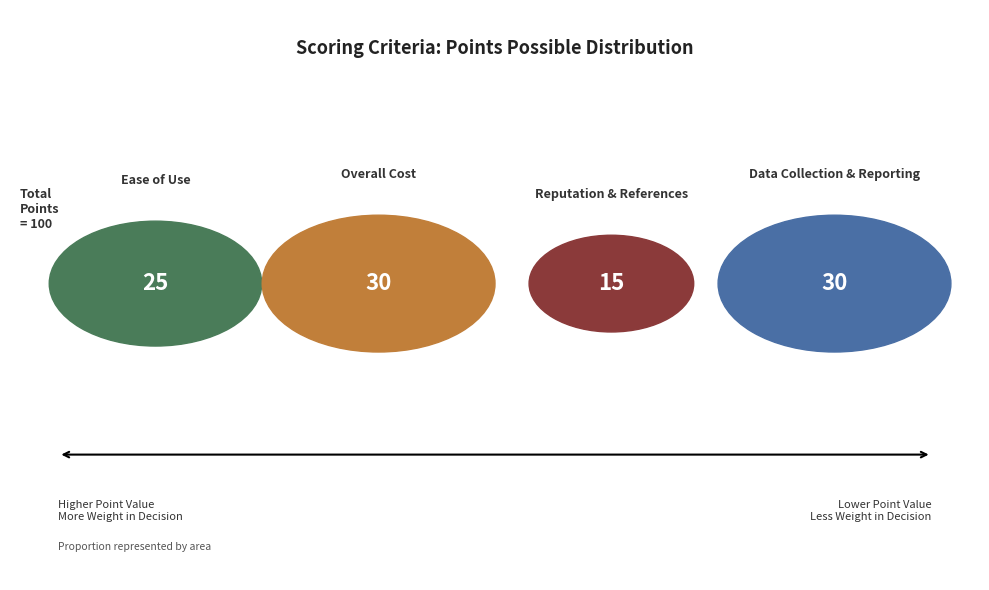

To the nearest percent, what is the average slice percentage?

25%